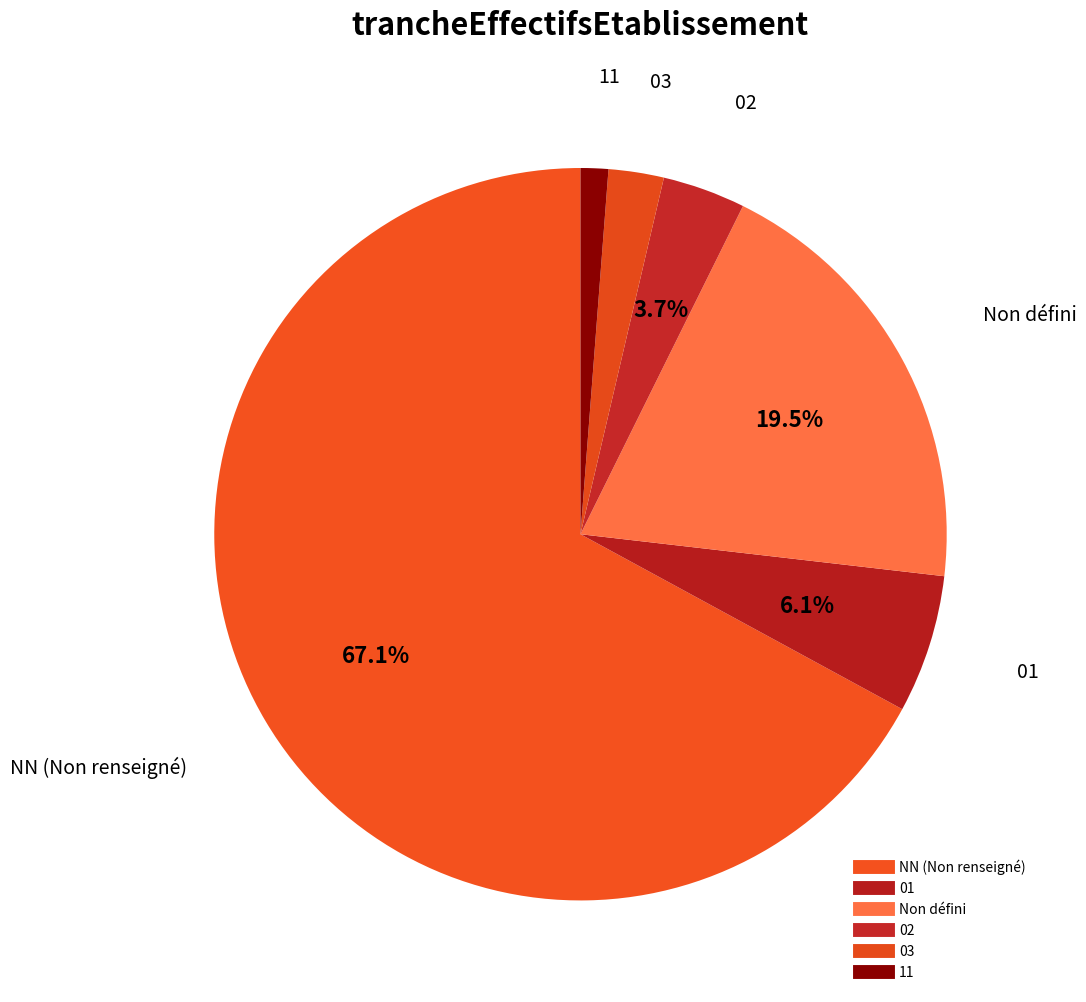

How many segments does this pie chart have?

6